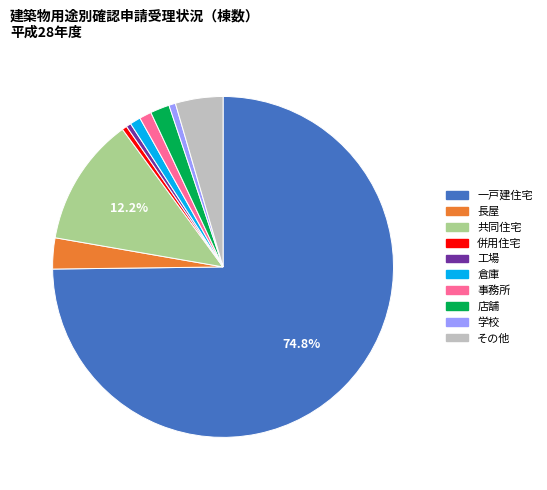

Is 一戸建住宅 the majority of the pie?

Yes